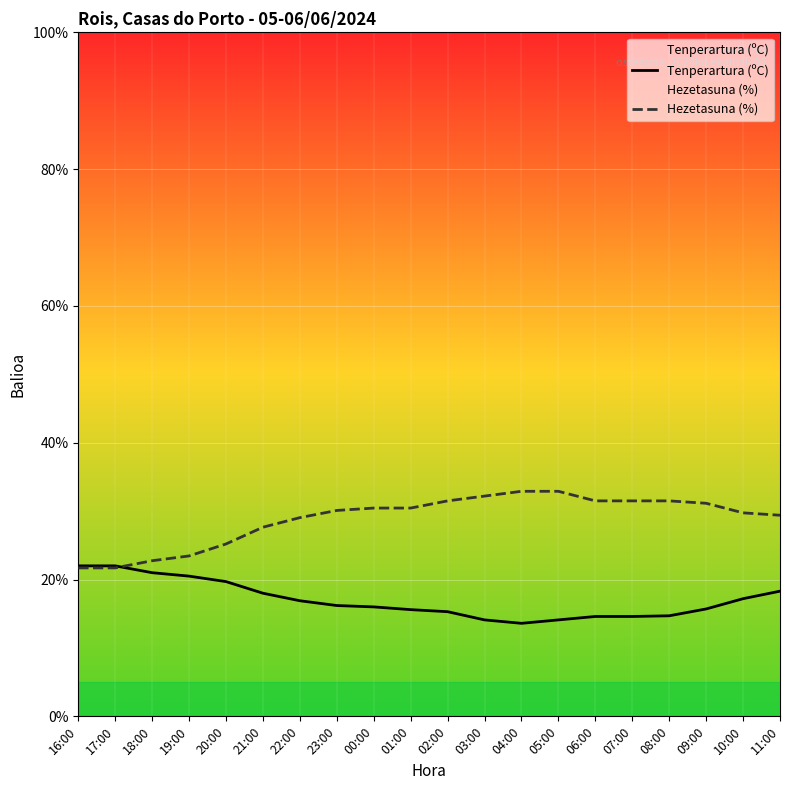

Rank the series at 04:00 from lowest to highest value.

Tenperartura (ºC), Hezetasuna (%)